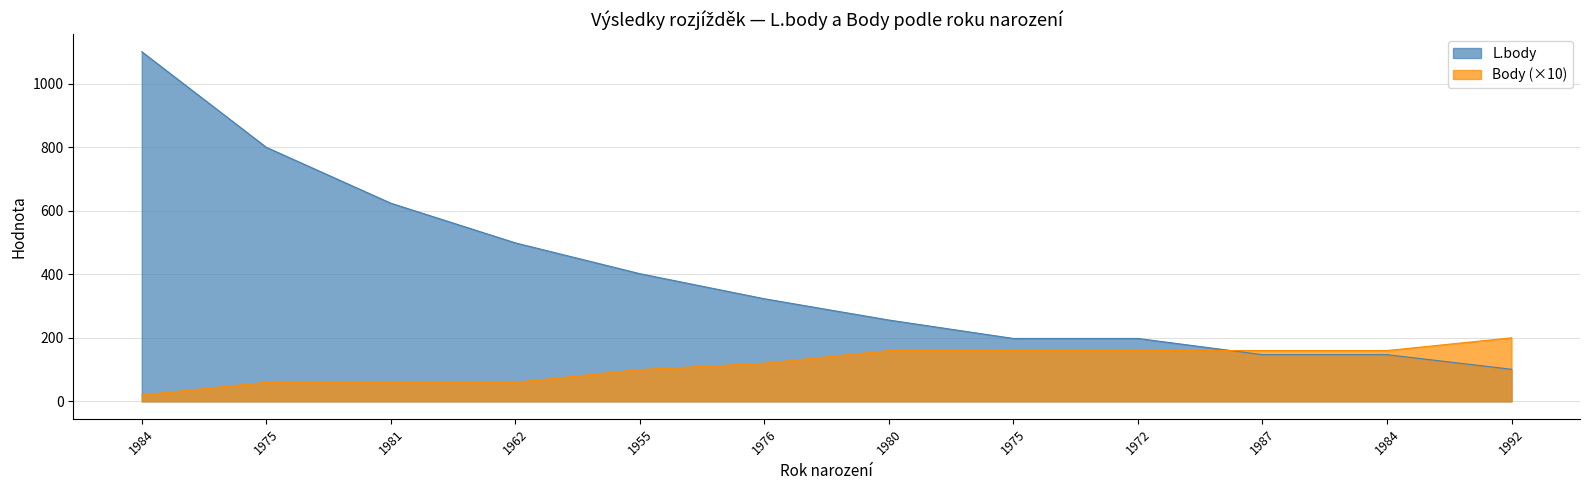

Reading left to right, extract all data points from this chart.

L.body: 1984=1101	1975=800	1981=624	1962=499	1955=402	1976=323	1980=256	1975=198	1972=198	1987=147	1984=147	1992=101
Body: 1984=20	1975=60	1981=60	1962=60	1955=100	1976=120	1980=160	1975=160	1972=160	1987=160	1984=160	1992=200